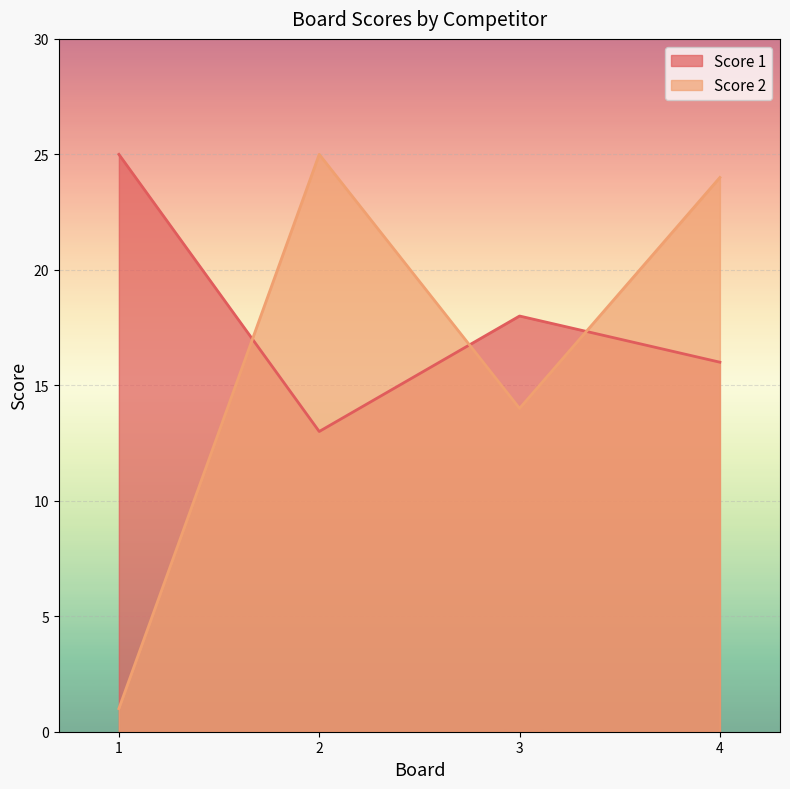

What is the value of the Score 1 point at the 4th from the left?

16